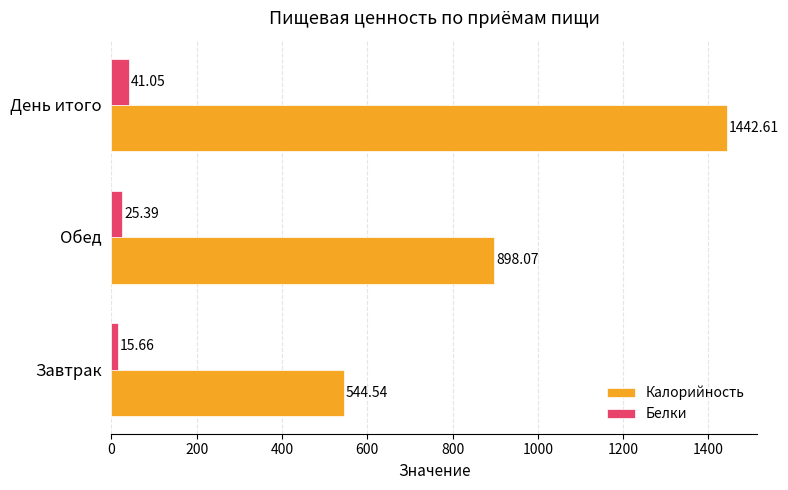

Which series has the largest range (max minus min)?

Калорийность